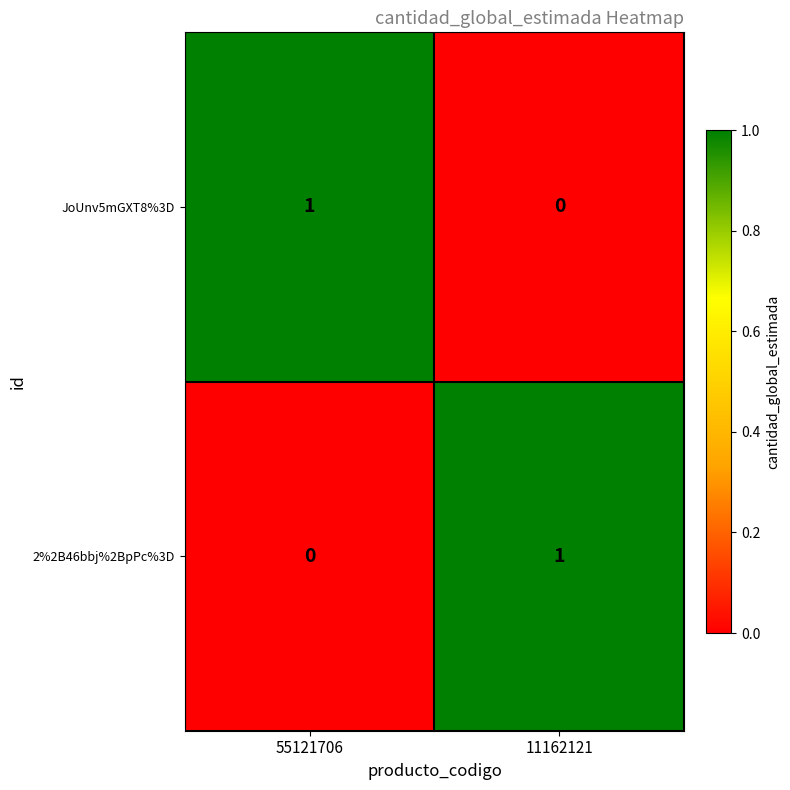

Rank the categories by JoUnv5mGXT8%3D value from lowest to highest.

11162121, 55121706